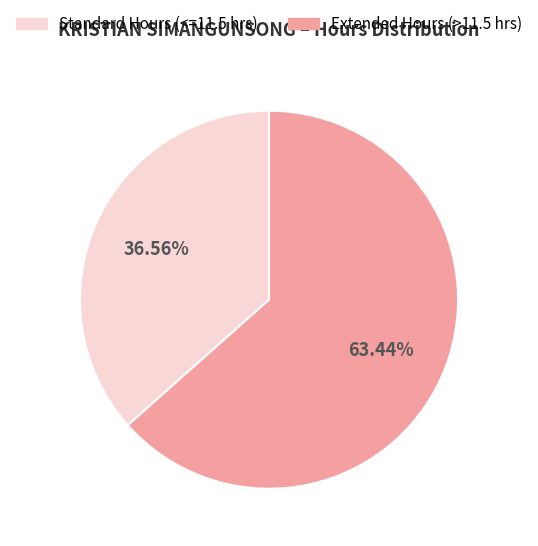

Does any single category account for the majority?

Yes